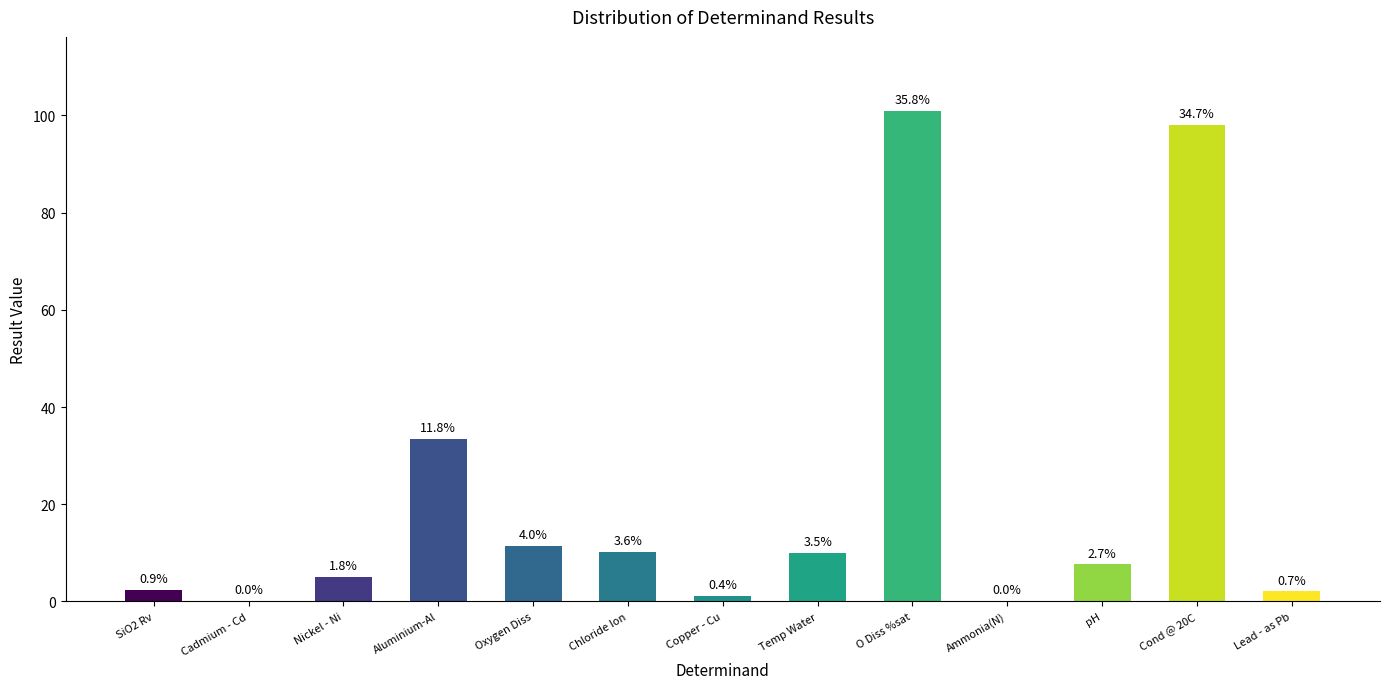

What is the average value?

21.7